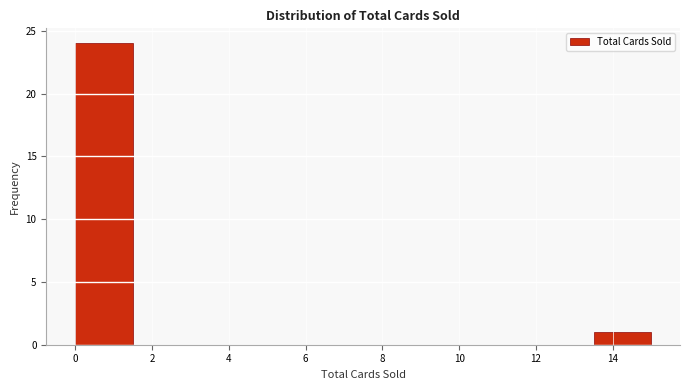

Reading left to right, transcribe this chart: for each bar, give the range it covers on the x-axis and its height. Neither the bar edges nor the heights are printed on the chart, so give them approximately, as read against the axes.

0.0 to 1.5: 24
1.5 to 3.0: 0
3.0 to 4.5: 0
4.5 to 6.0: 0
6.0 to 7.5: 0
7.5 to 9.0: 0
9.0 to 10.5: 0
10.5 to 12.0: 0
12.0 to 13.5: 0
13.5 to 15.0: 1